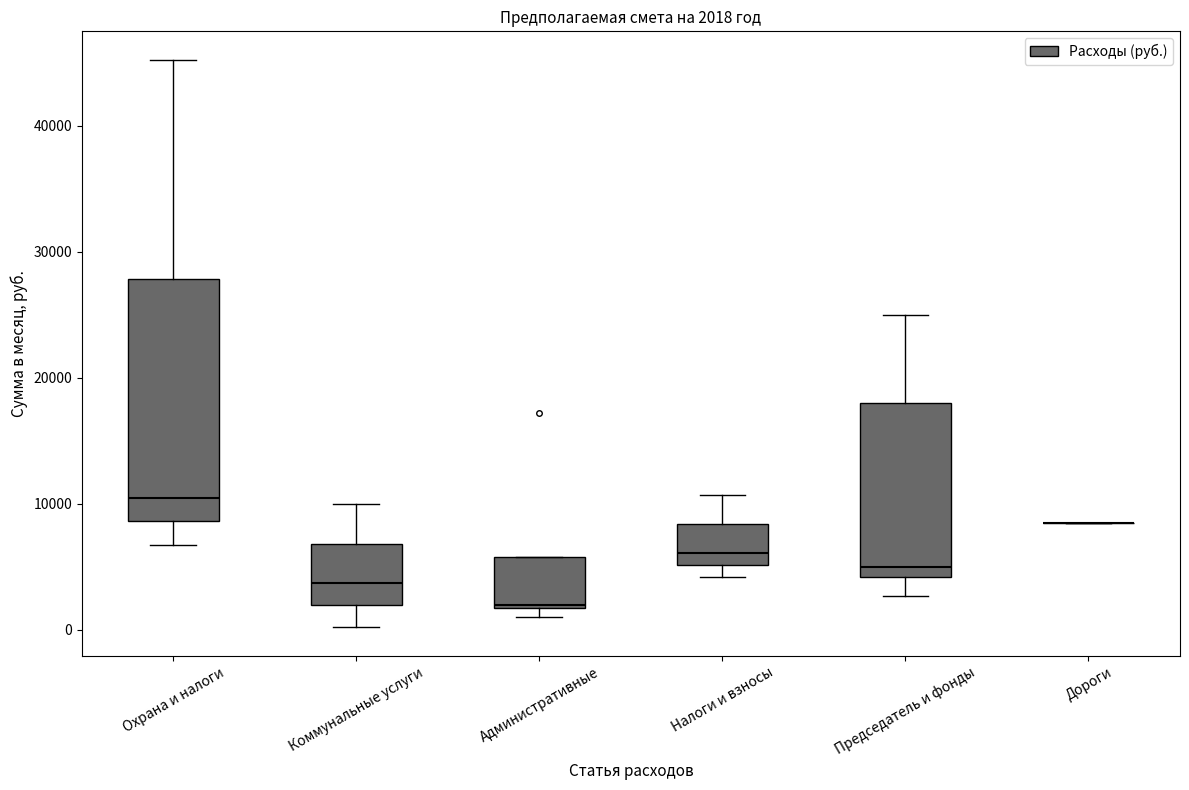

Which box is the tallest, from its lower edge to its upper edge?

Охрана и налоги